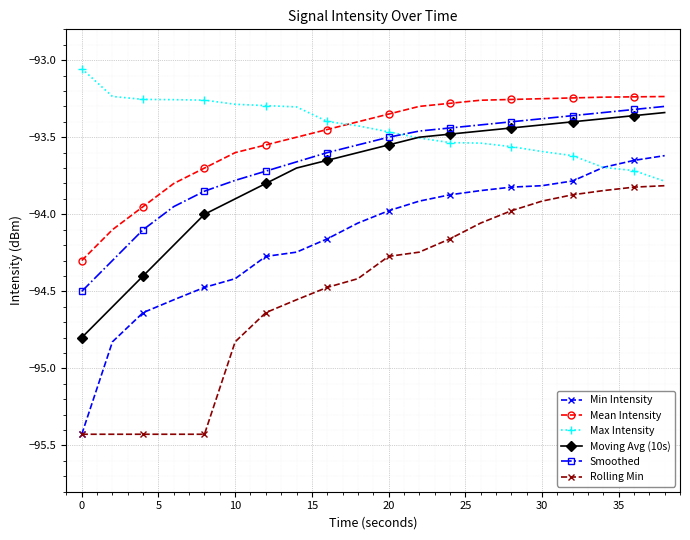

List the series in order of their peak value, highest first.

Max Intensity, Mean Intensity, Smoothed, Moving Avg (10s), Min Intensity, Rolling Min